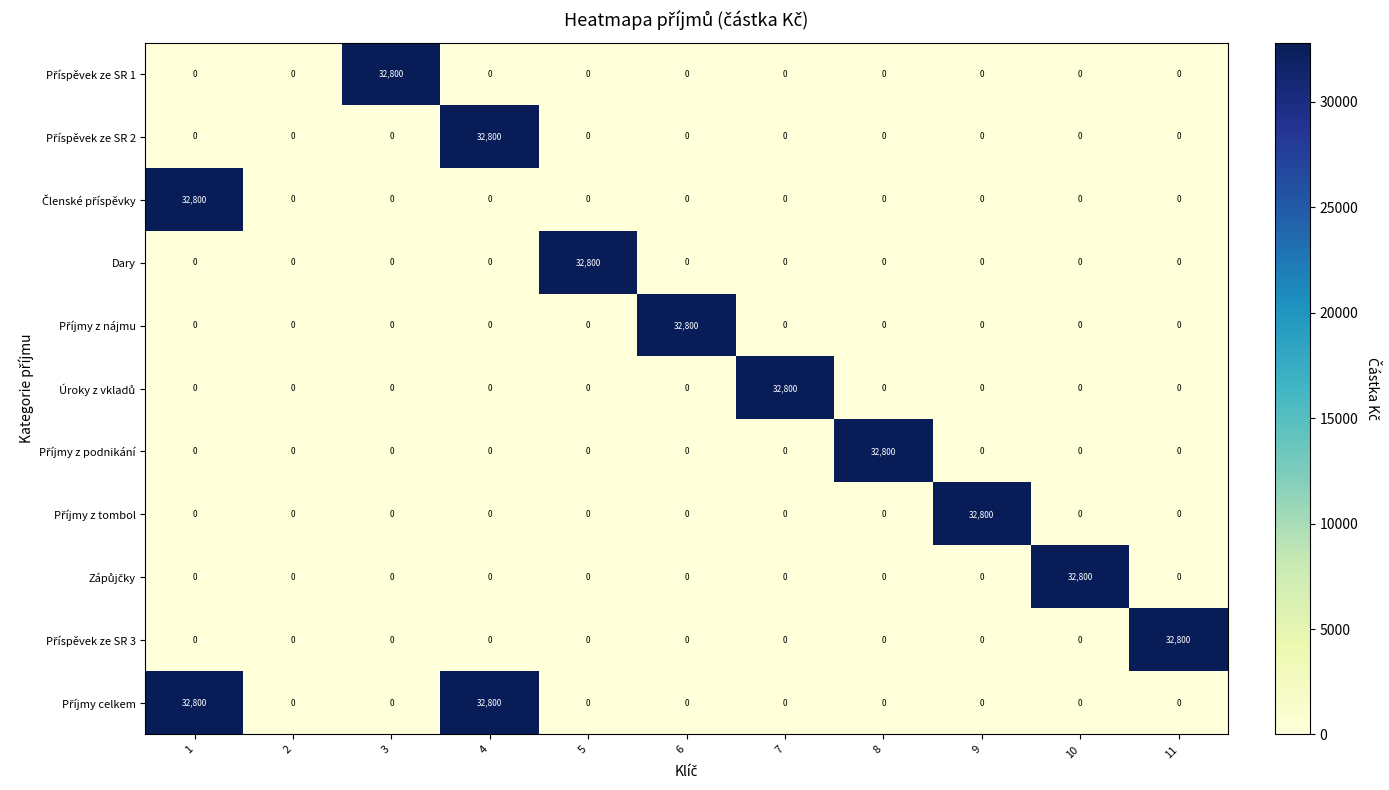

At how many categories does at least one series exceed 21085?

10